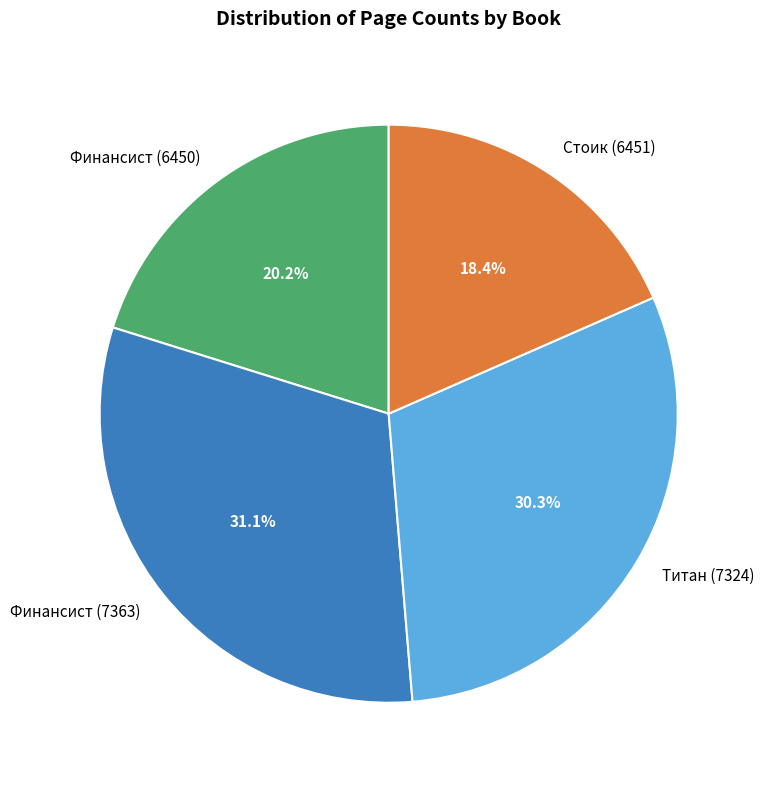

Do Титан (7324) and Финансист (7363) together represent more than half of the pie?

Yes